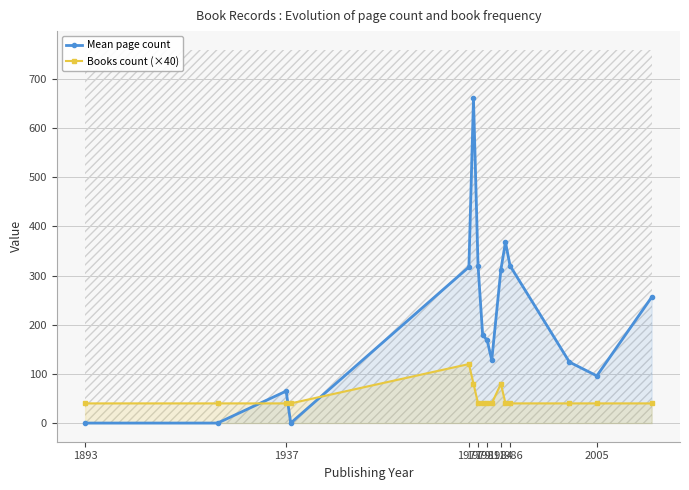

True or false: Books count (×40) has a value of 40.0 at 1986.

True